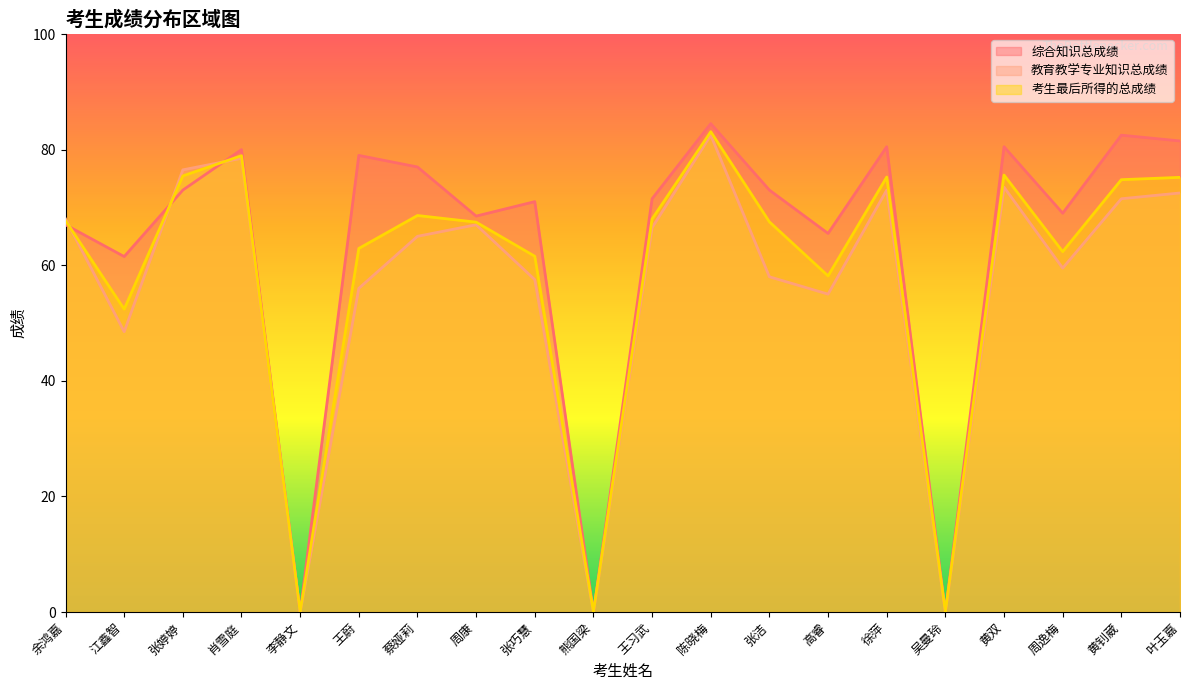

Where is 综合知识总成绩 nearest to the value 42?

江鑫智